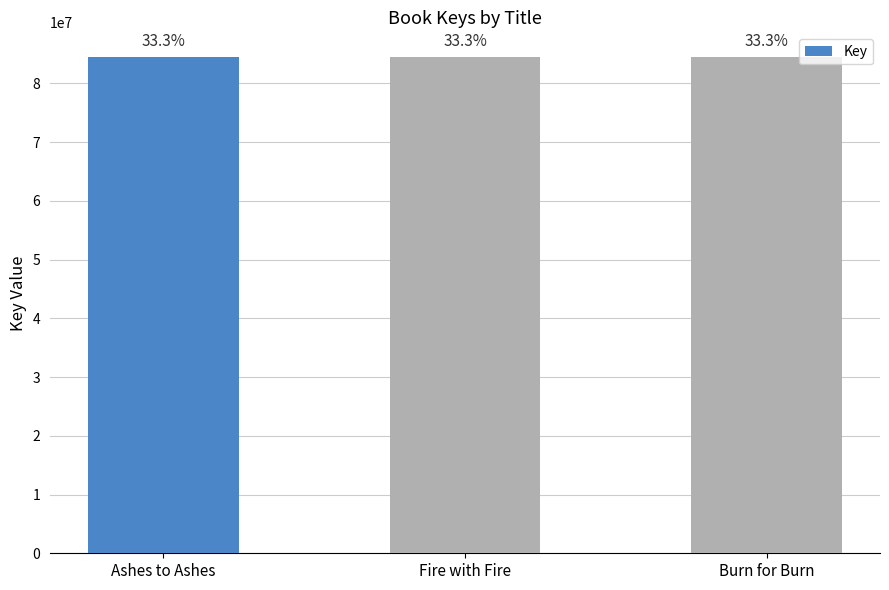

Reading left to right, transcribe all the data shown in this chart.

84456276	84456089	84455405